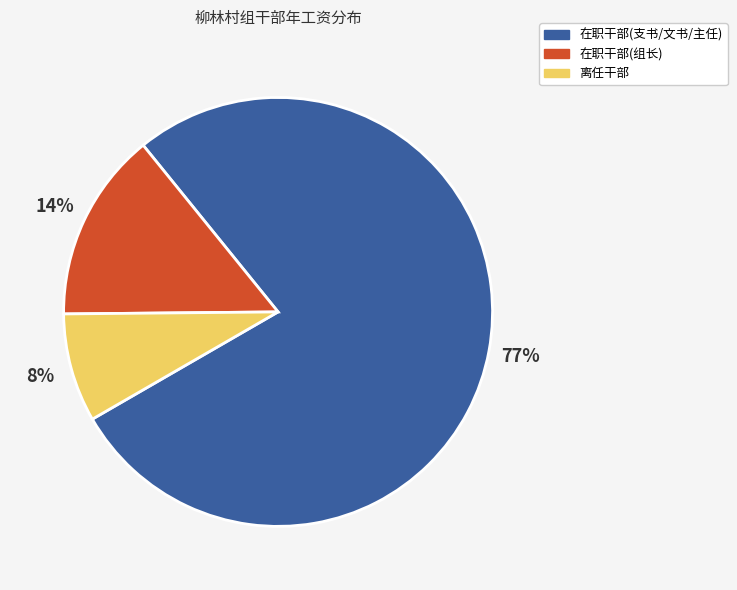

Which slice is the smallest?

离任干部